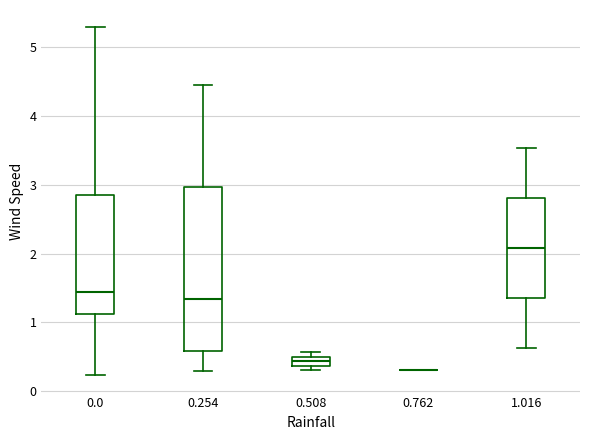

Comparing the boxes themselves (not the whiskers), which one is the tallest?

0.254